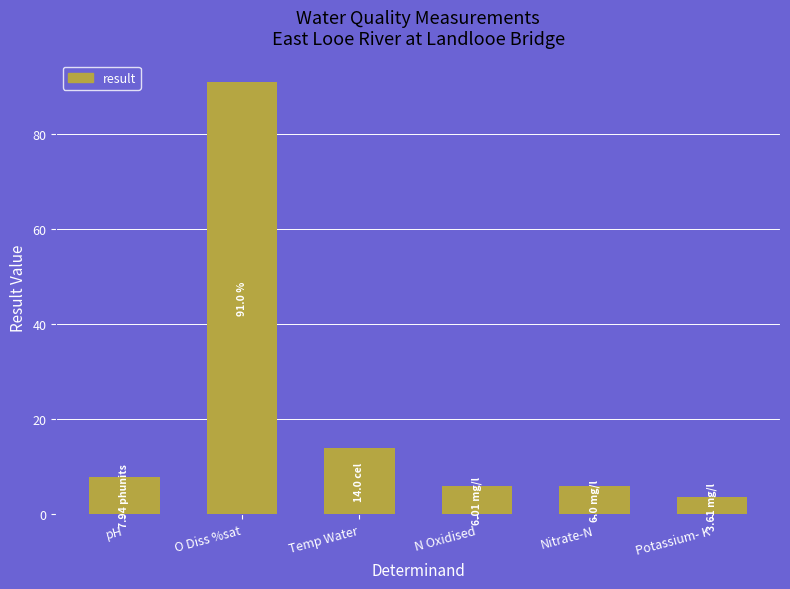

What position from the left is O Diss %sat?

2